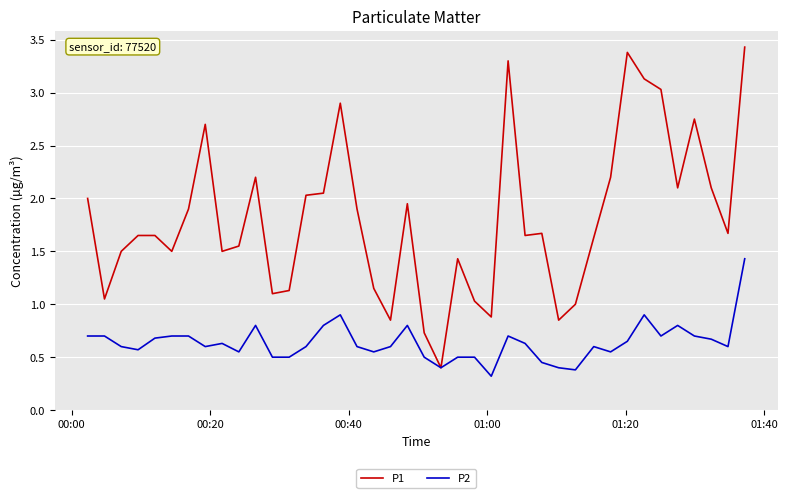

Which series has the widest spread of values?

P1